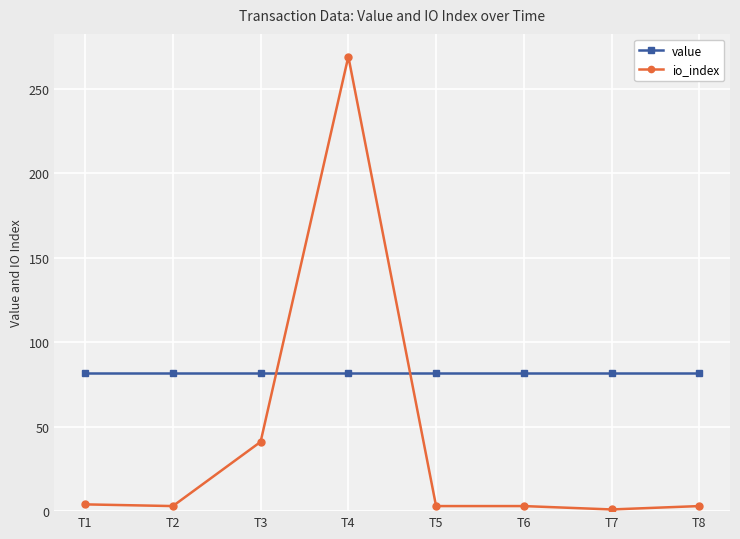

Where is io_index nearest to the value 135?

T3